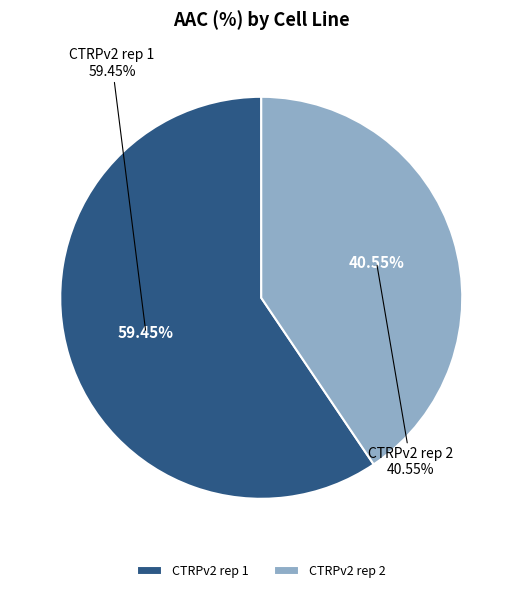

True or false: CTRPv2 rep 2 accounts for 27% of the total.

False